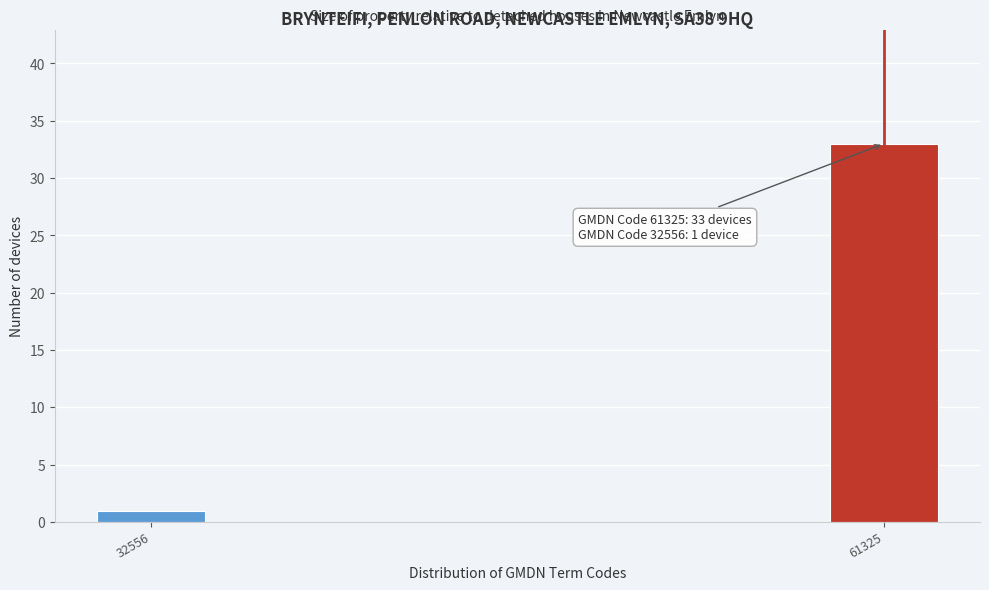

Reading left to right, list all the values displayed in this chart.

1	33